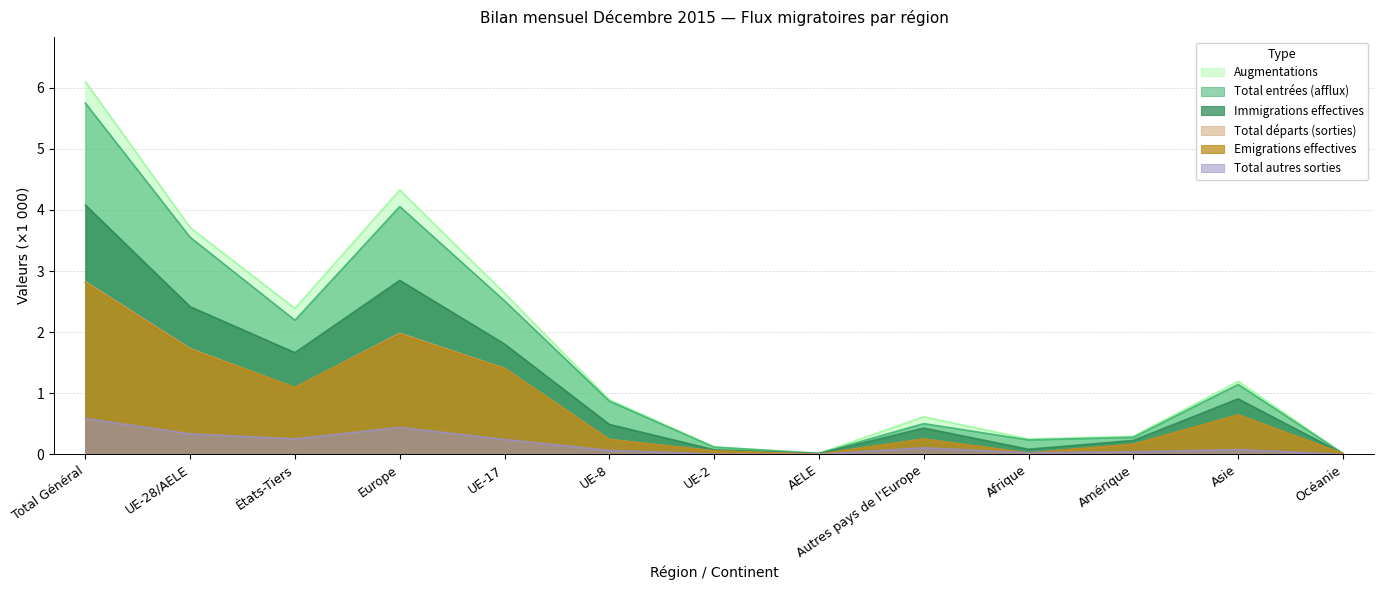

Rank the categories by Immigrations effectives value from highest to lowest.

Total Général, Europe, UE-28/AELE, UE-17, États-Tiers, Asie, UE-8, Autres pays de l'Europe, Amérique, Afrique, UE-2, AELE, Océanie